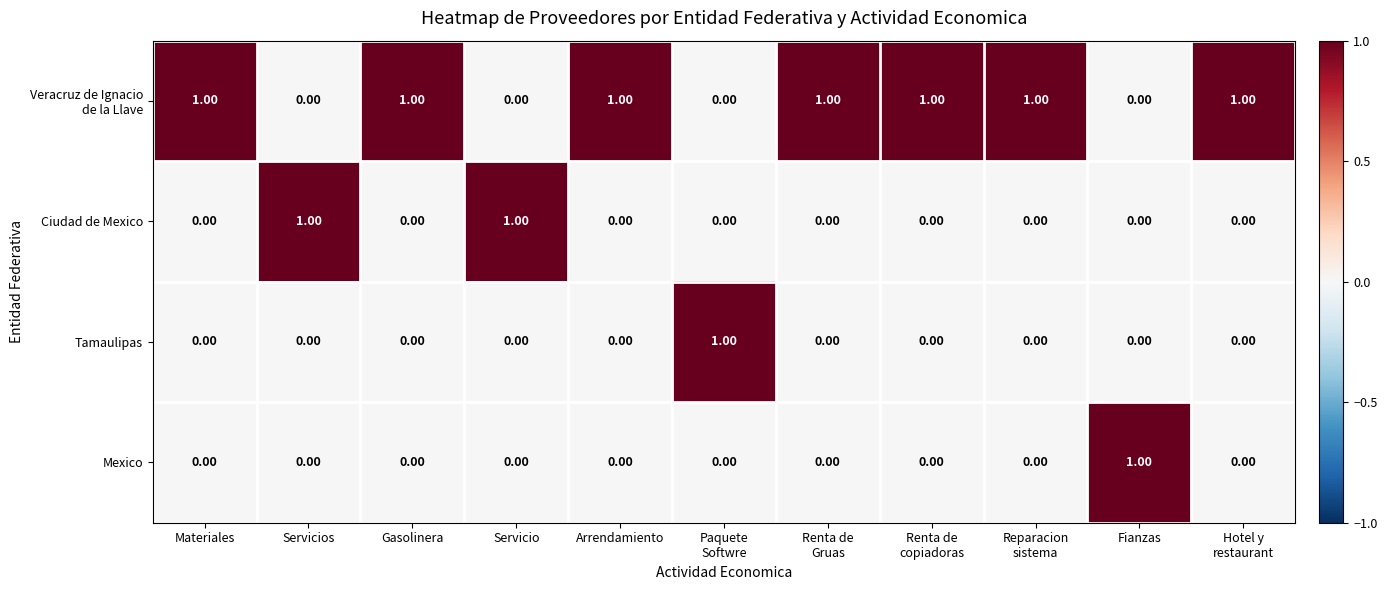

Which series changed the most between Renta de Gruas and Renta de copiadoras?

Veracruz de Ignacio de la Llave